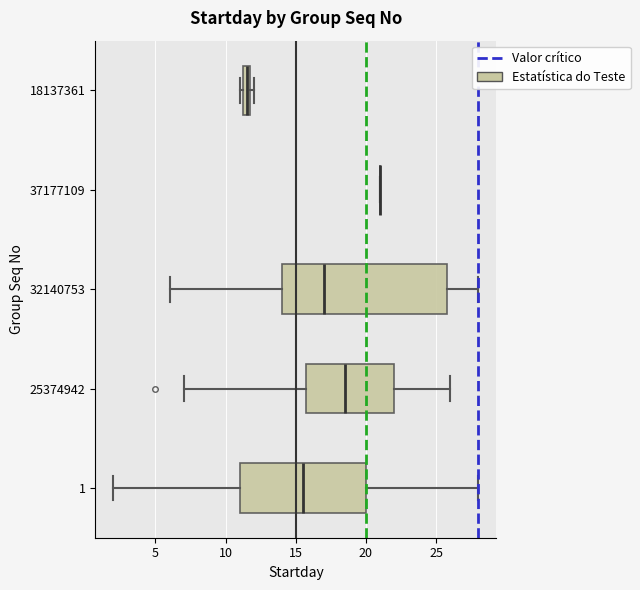

Which box is the widest, from its left edge to its right edge?

32140753